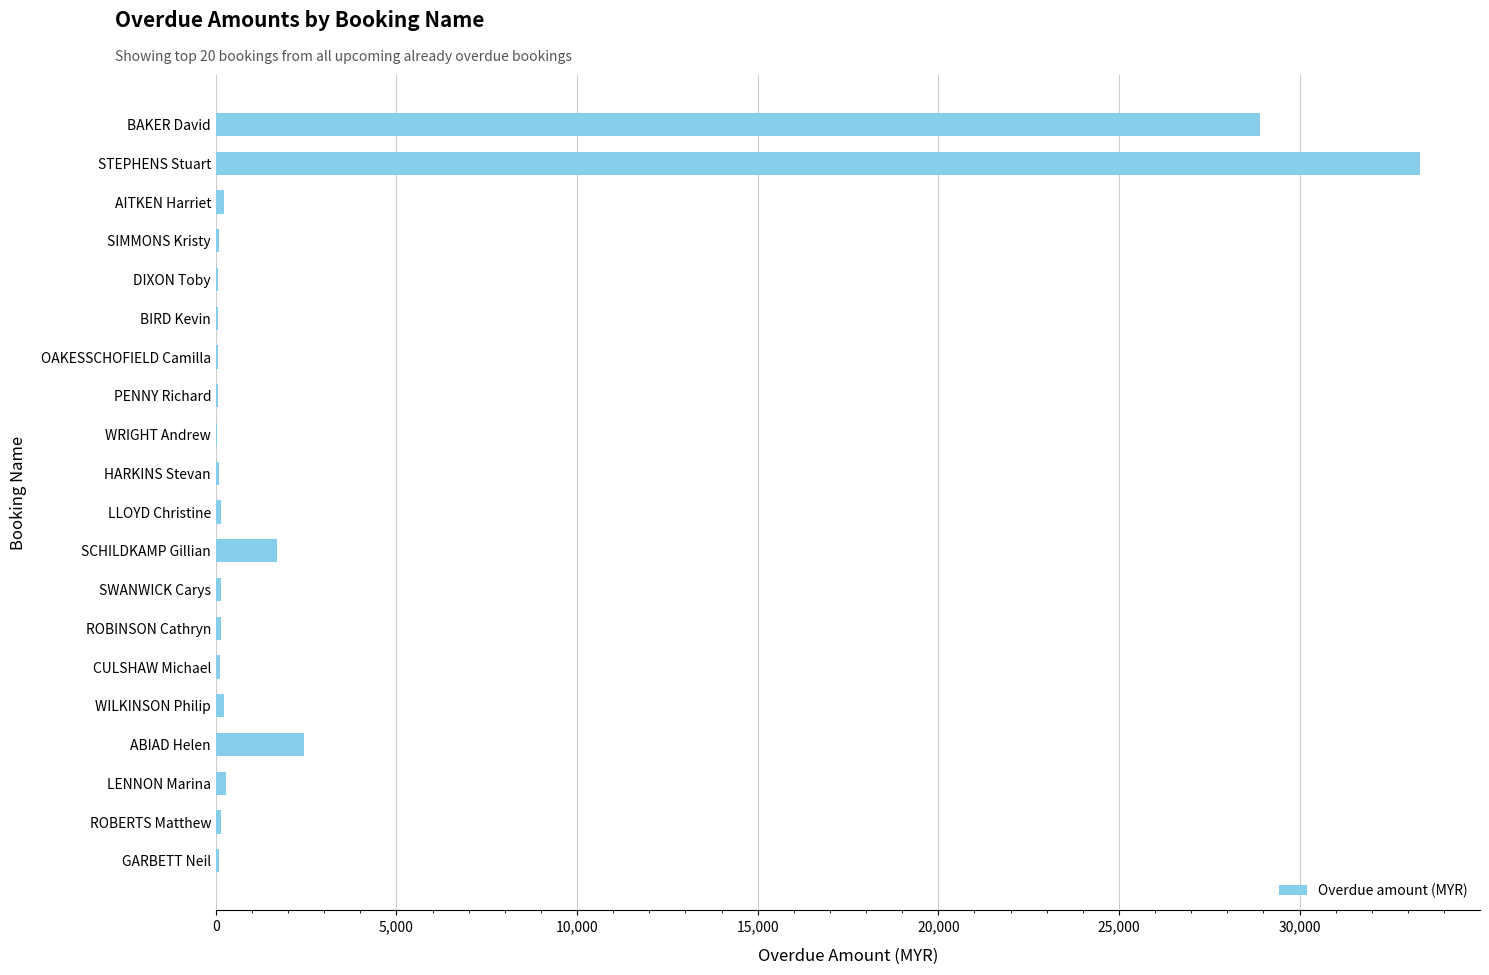

Between STEPHENS Stuart and AITKEN Harriet, which is larger?

STEPHENS Stuart